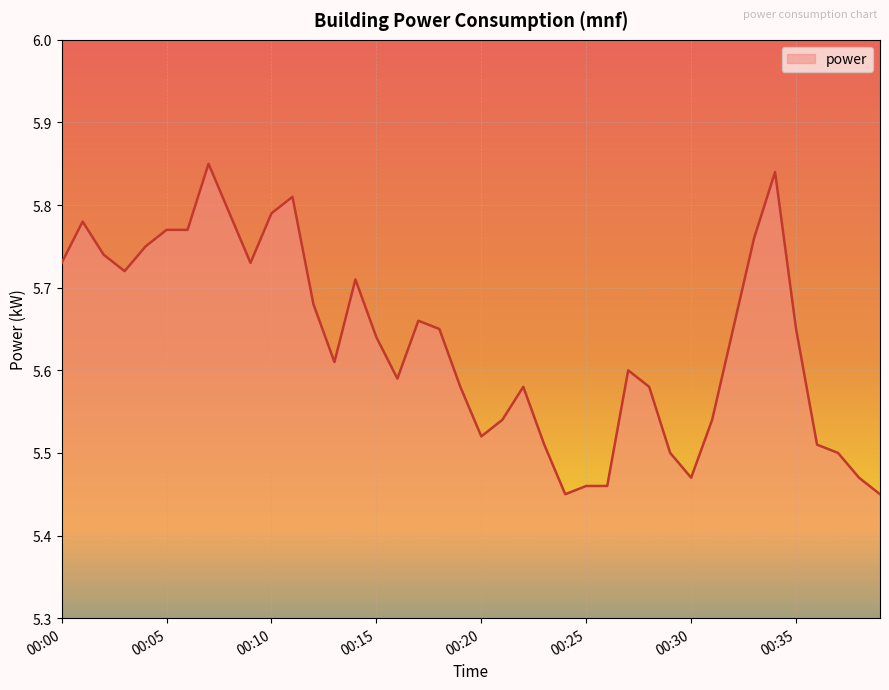

What is the difference between the second highest and minimum values?

0.4